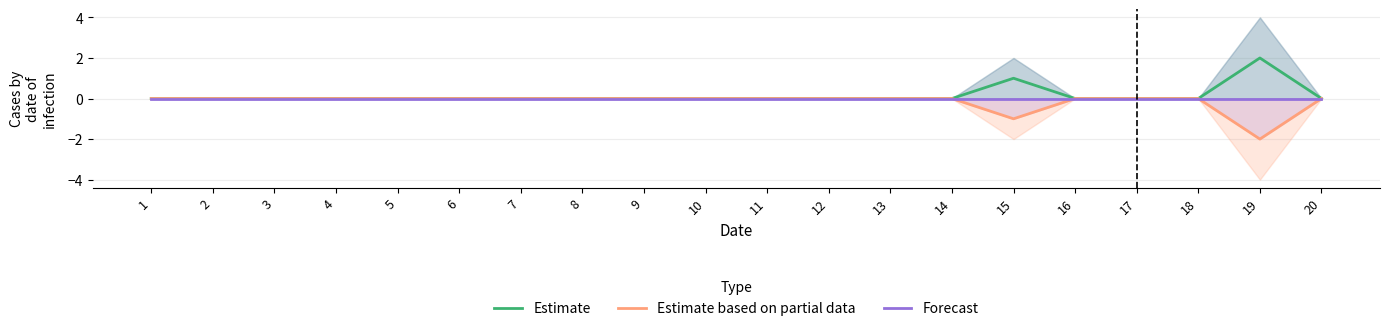

At which category is the sum across all series the highest?

1